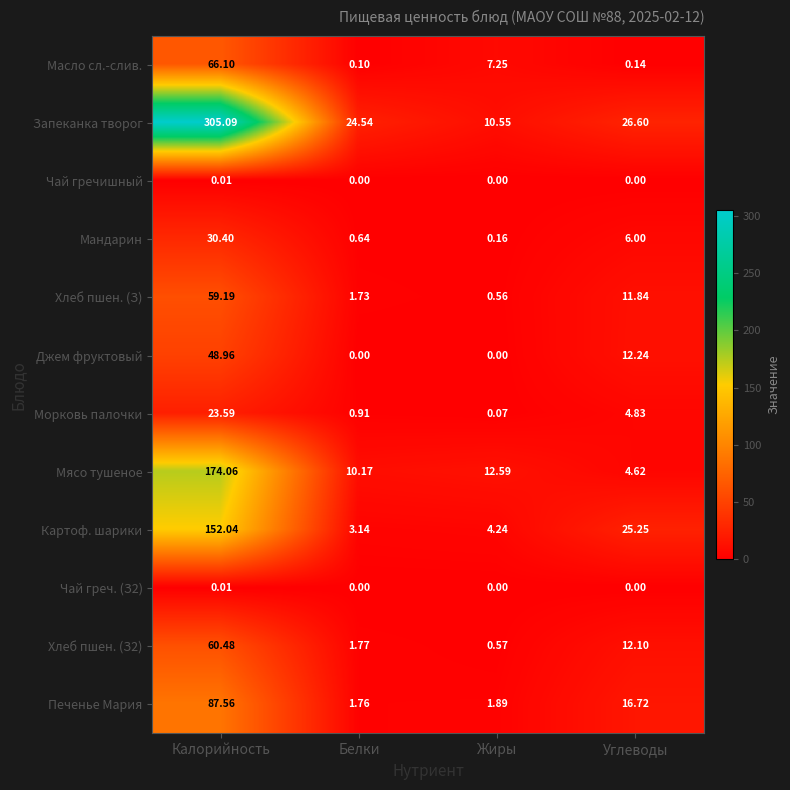

How many categories are shown in the chart?

4